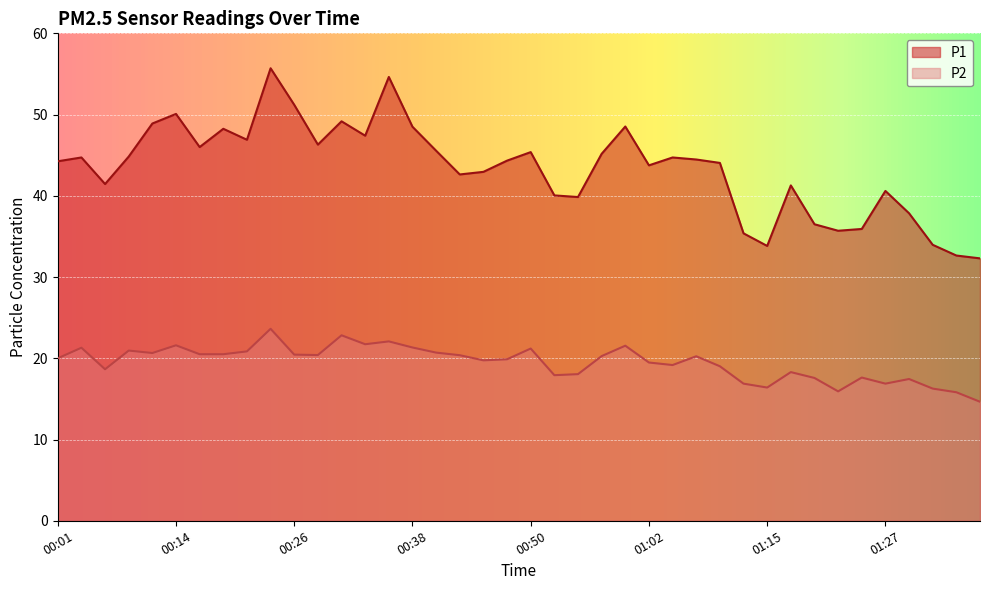

Does the chart display data point markers on the line(s)?

No